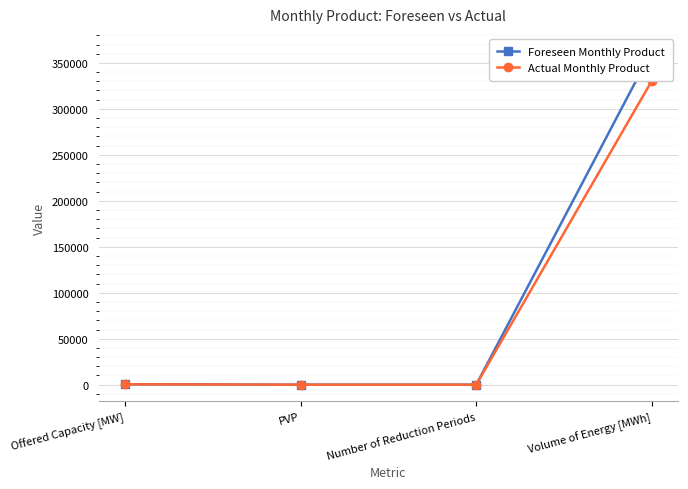

True or false: Actual Monthly Product and Foreseen Monthly Product intersect in this chart.

False